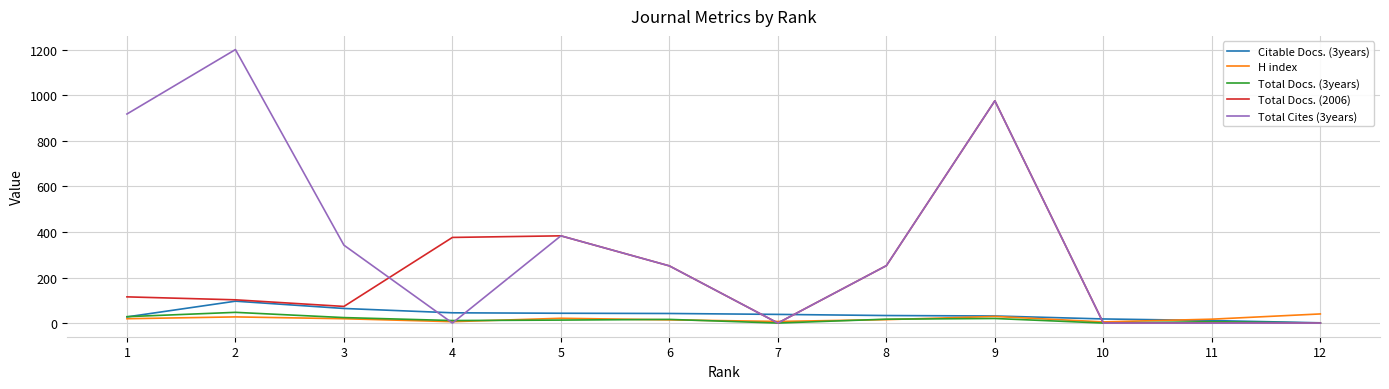

What is the maximum value shown in the chart?

1201